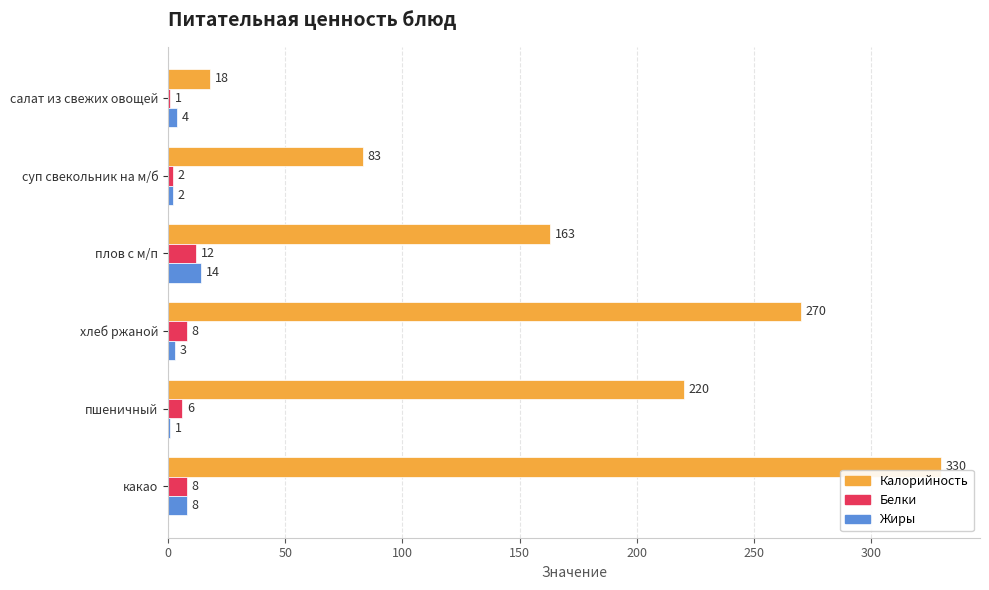

What is the sum of all Жиры values?

32